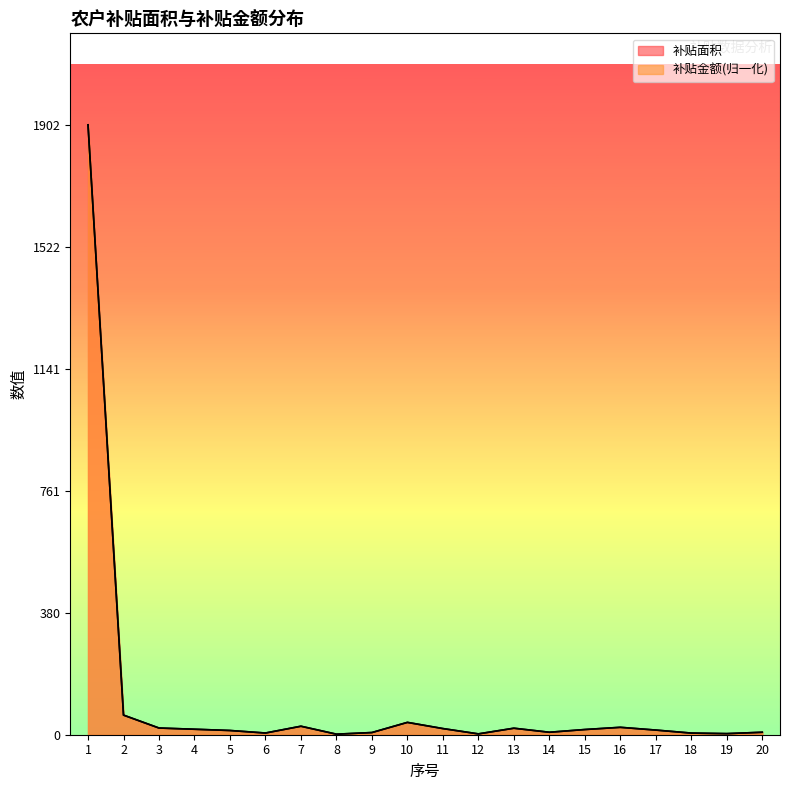

Between 9 and 17, which series saw the biggest shift?

补贴面积